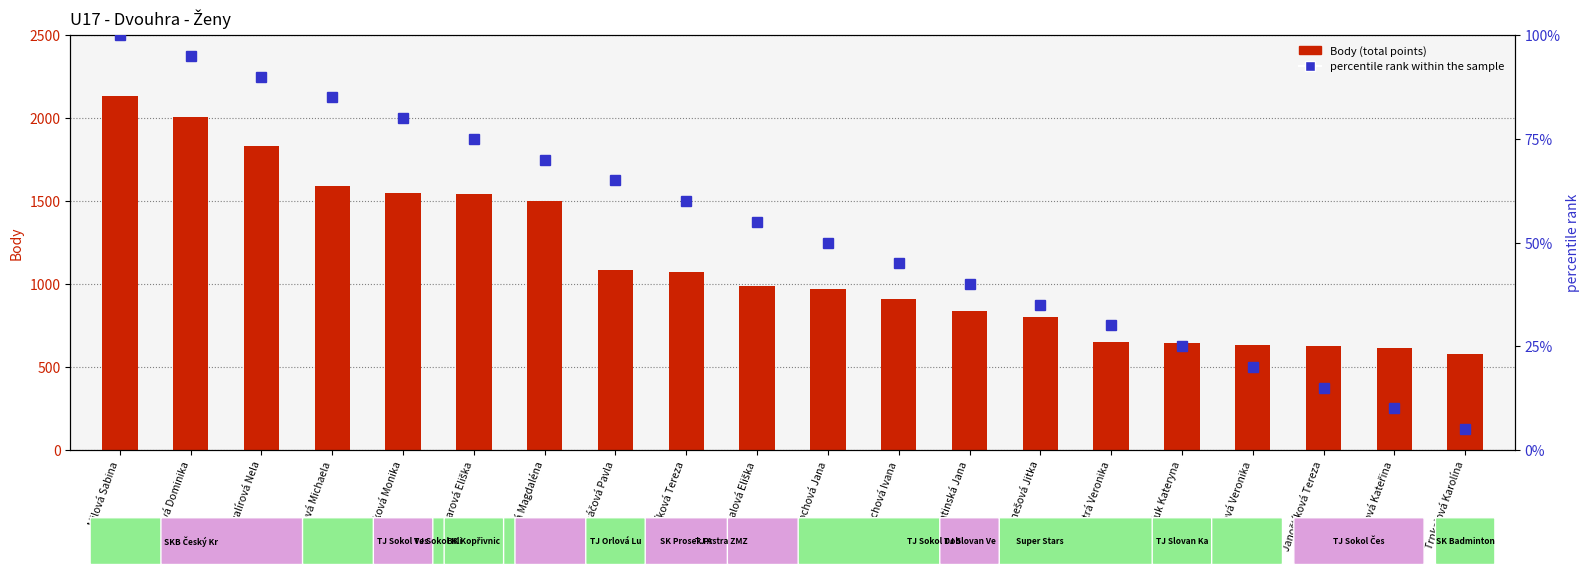

The value of percentile rank within the sample at Drapáčová Pavla is 65. True or false?

True